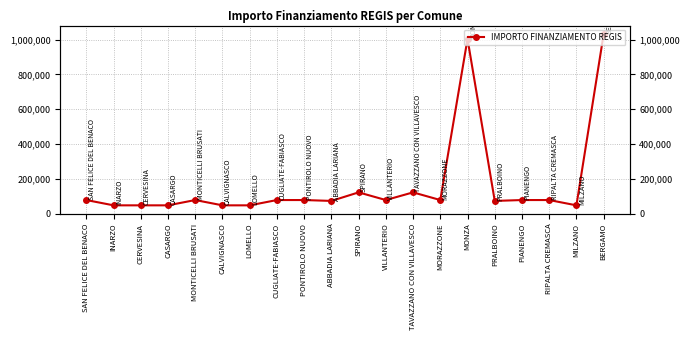

What is the sum of all values?

3332832